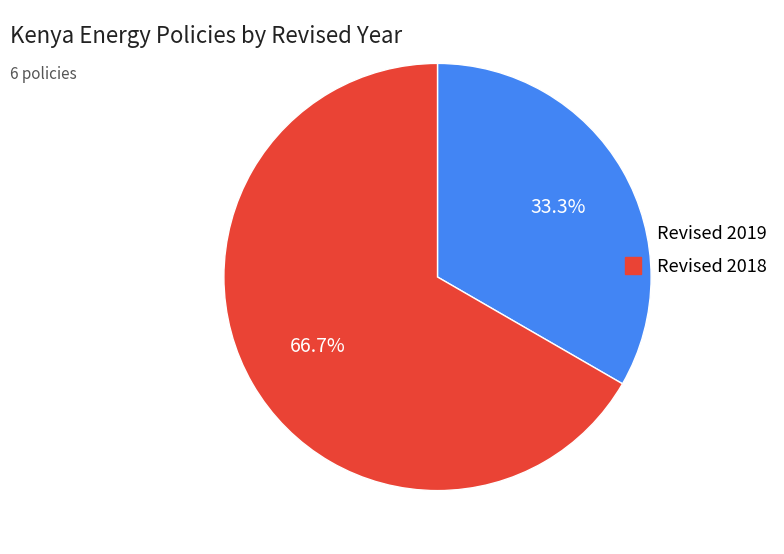

Does any single category account for the majority?

Yes